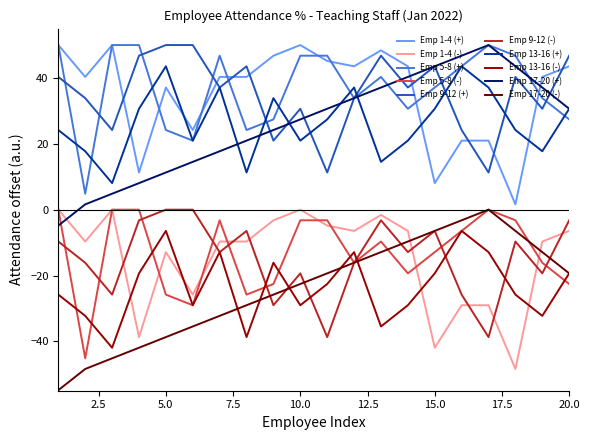

What is the highest value of the Emp 1-4 (+) series?

50.0